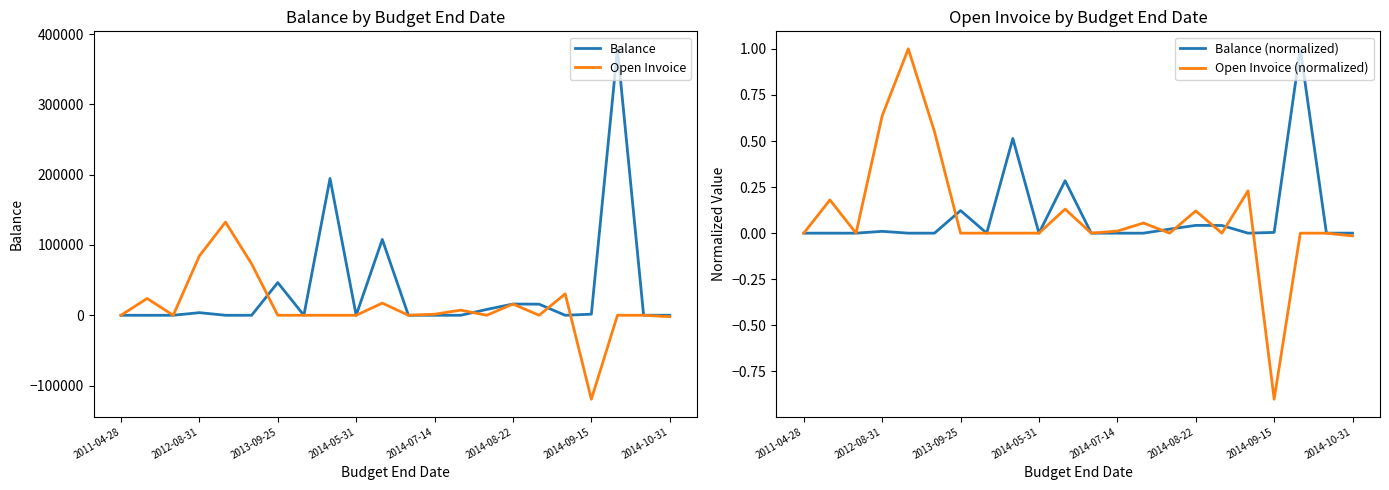

Which category has the highest value in the Balance (normalized) series?

19